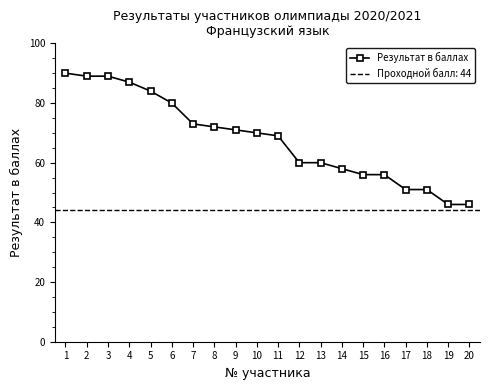

The chart shows a value of 58 at 1. True or false?

False